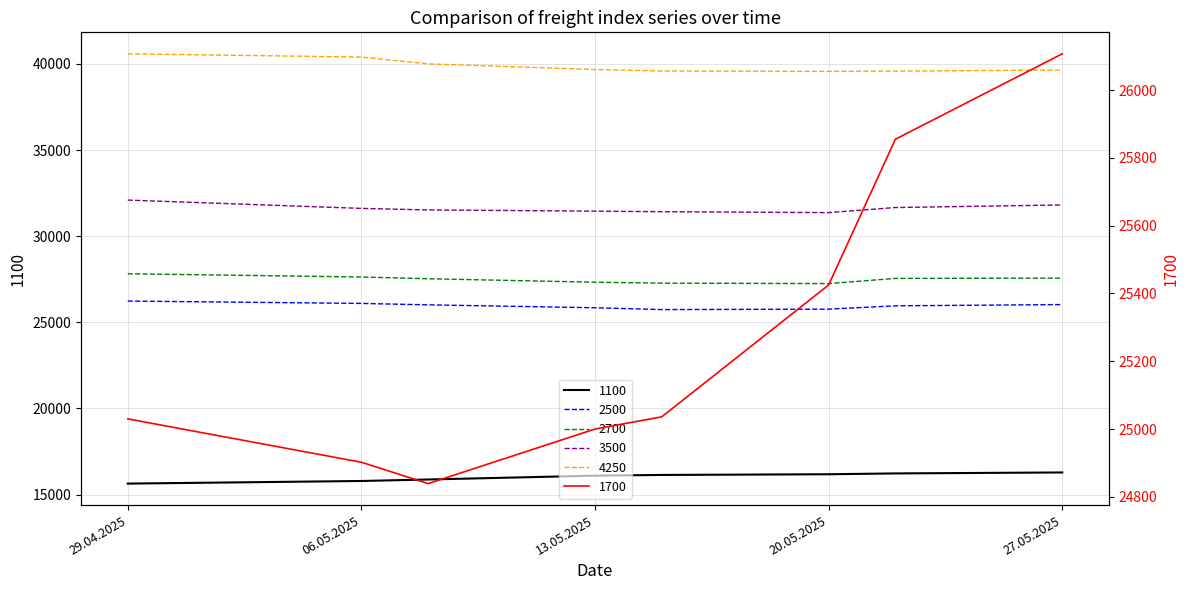

At how many categories does at least one series exceed 37360?

8